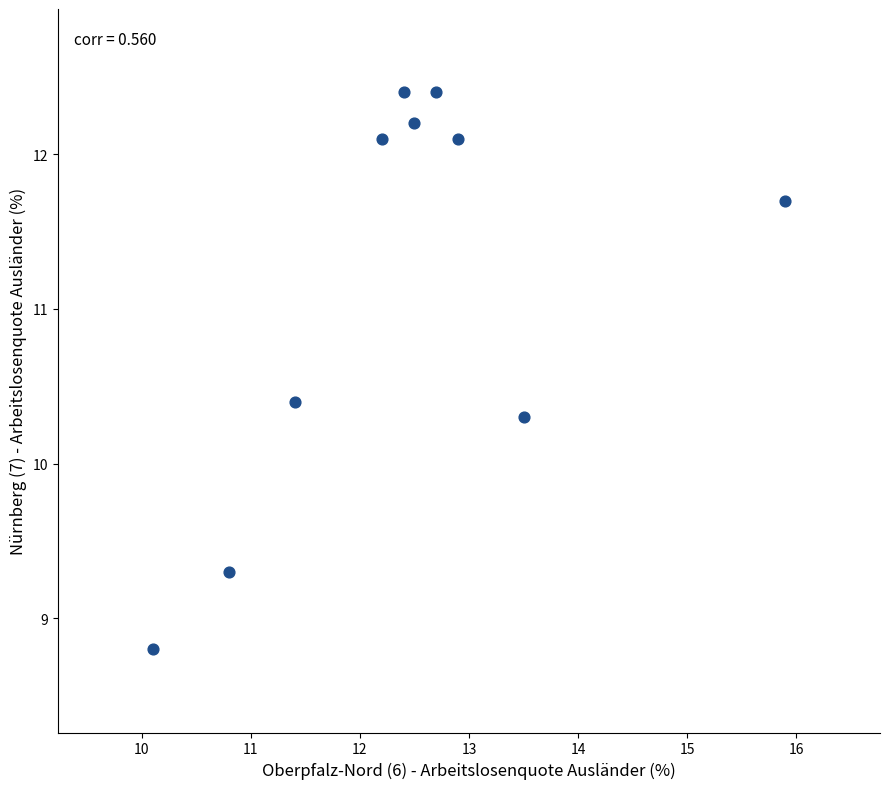

What is the average Y value?

11.2